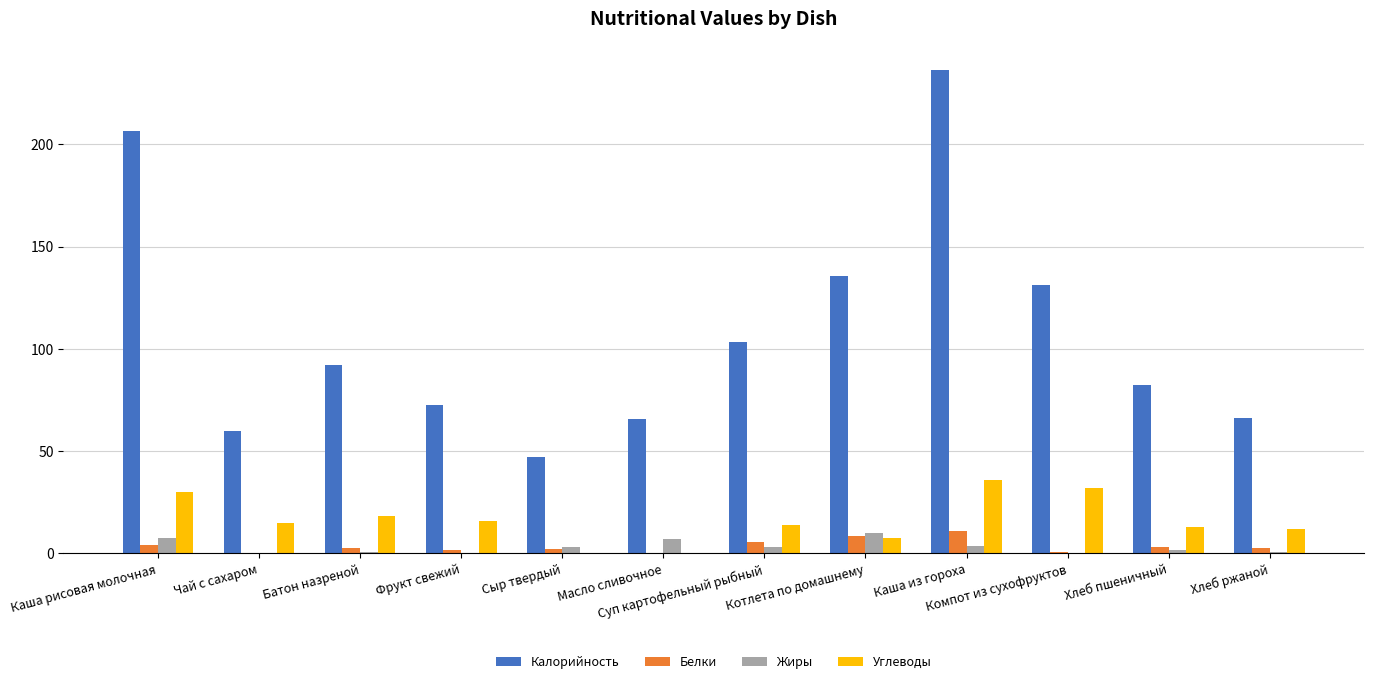

Which series has the largest total across all categories?

Калорийность